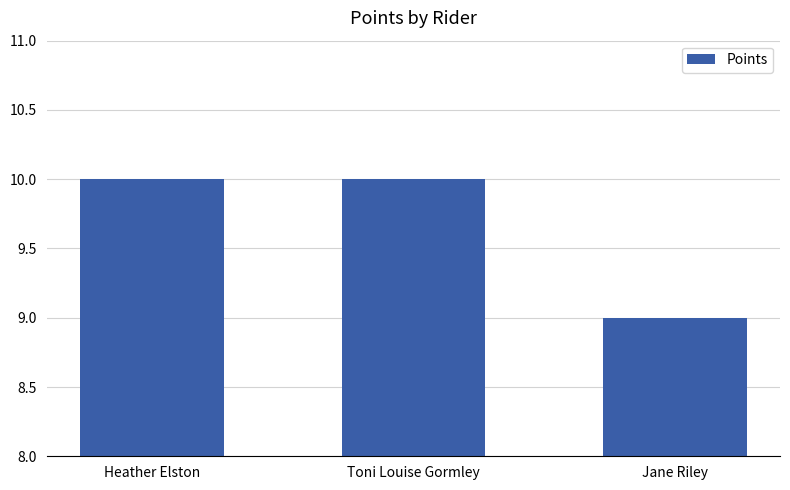

What is the average value?

10